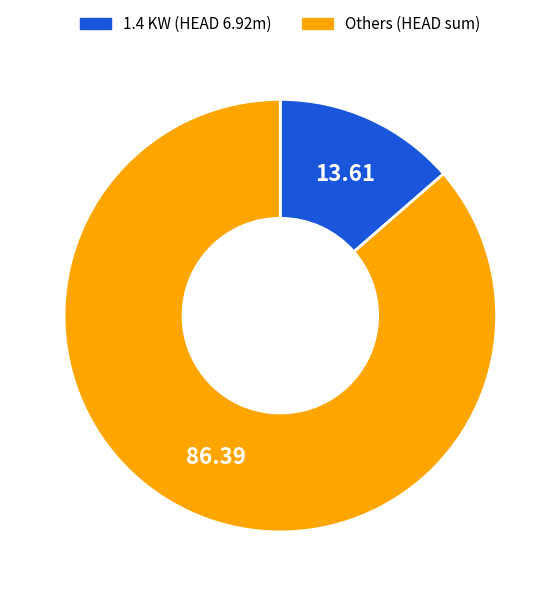

How many slices are in this pie chart?

2